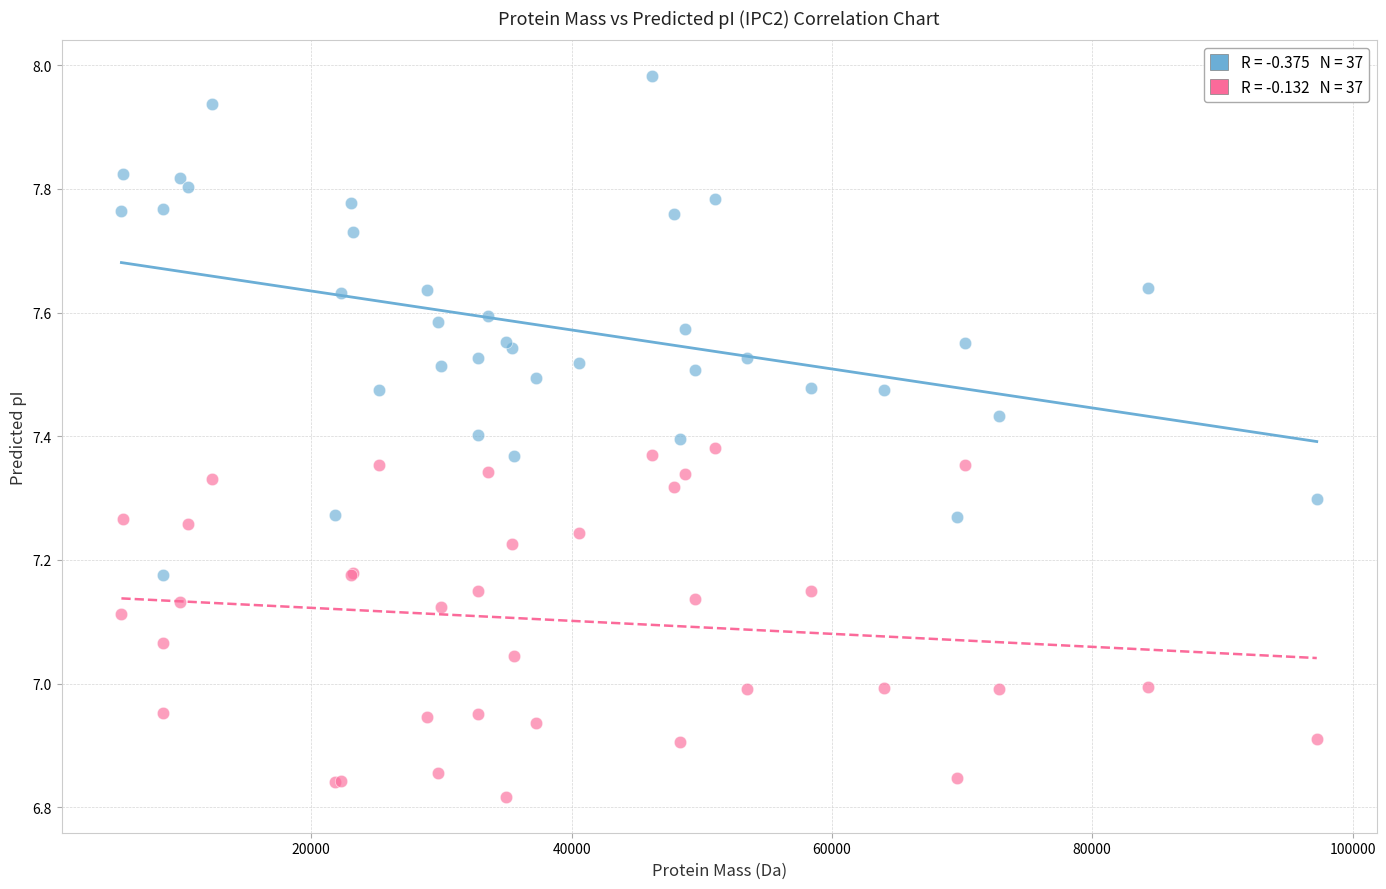

Which series reaches the maximum Y coordinate?

IPC2.protein.svr19